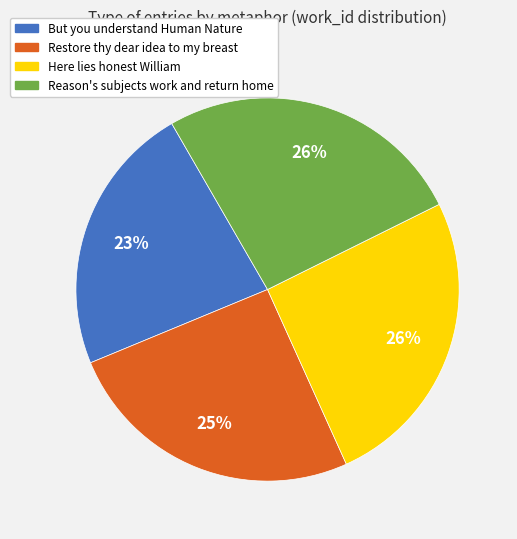

Which slice is the smallest?

But you understand Human Nature